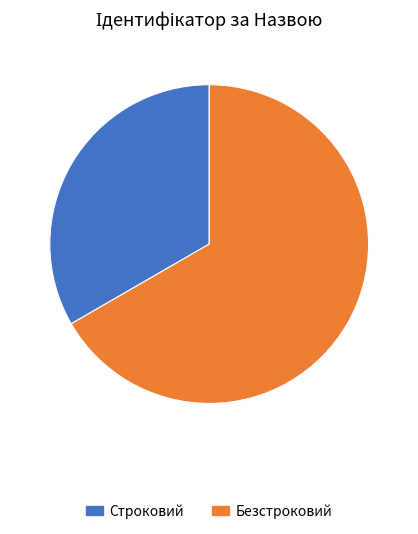

Rank the categories by value from highest to lowest.

Безстроковий, Строковий